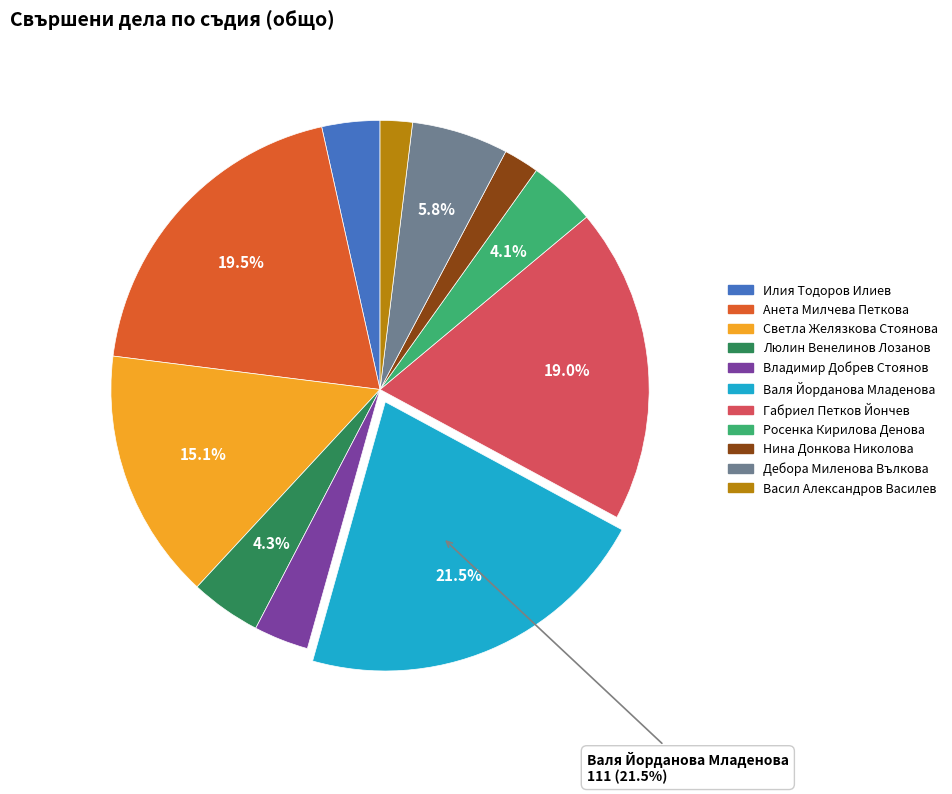

Approximately how many times larger is the value at Дебора Миленова Вълкова compared to Росенка Кирилова Денова?

1.4